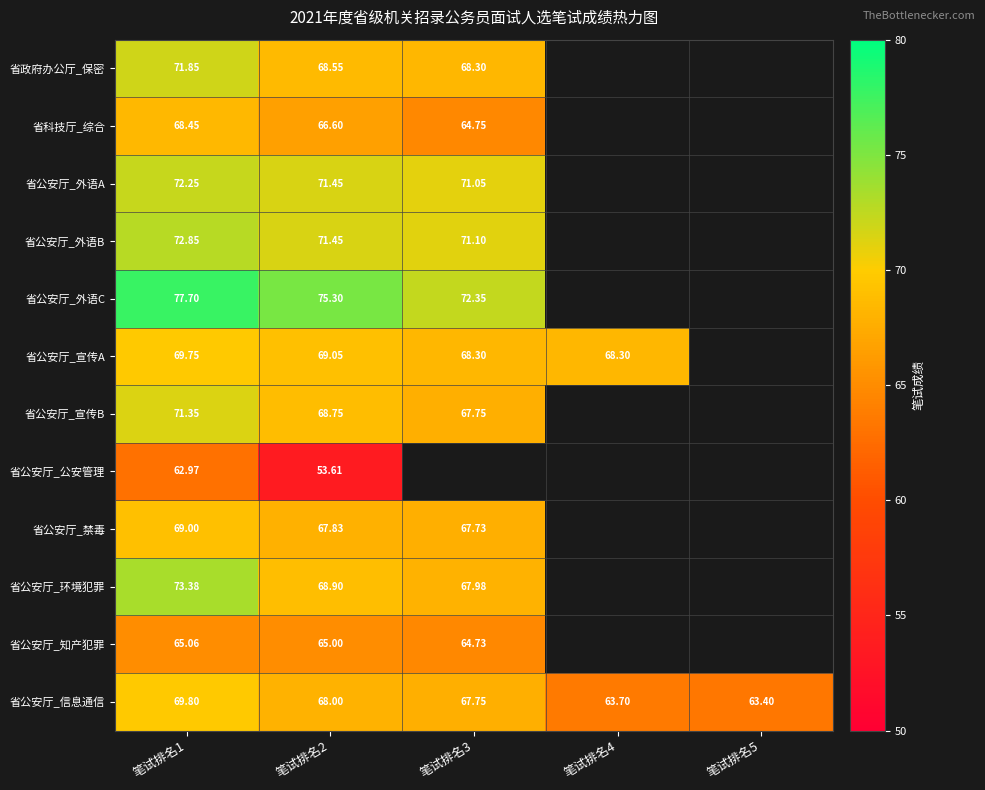

How many values in the 省公安厅_信息通信 series exceed 67?

3